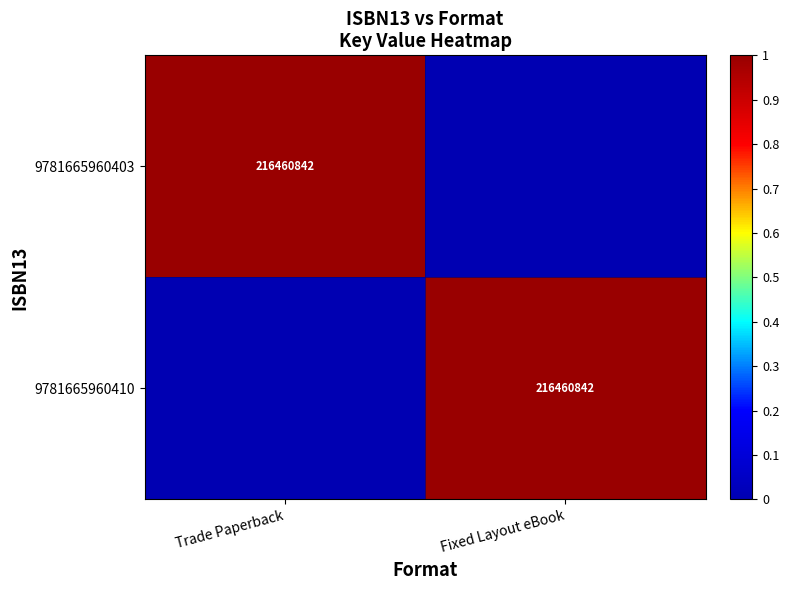

True or false: 9781665960410 has a value of 216460842 at Fixed Layout eBook.

True